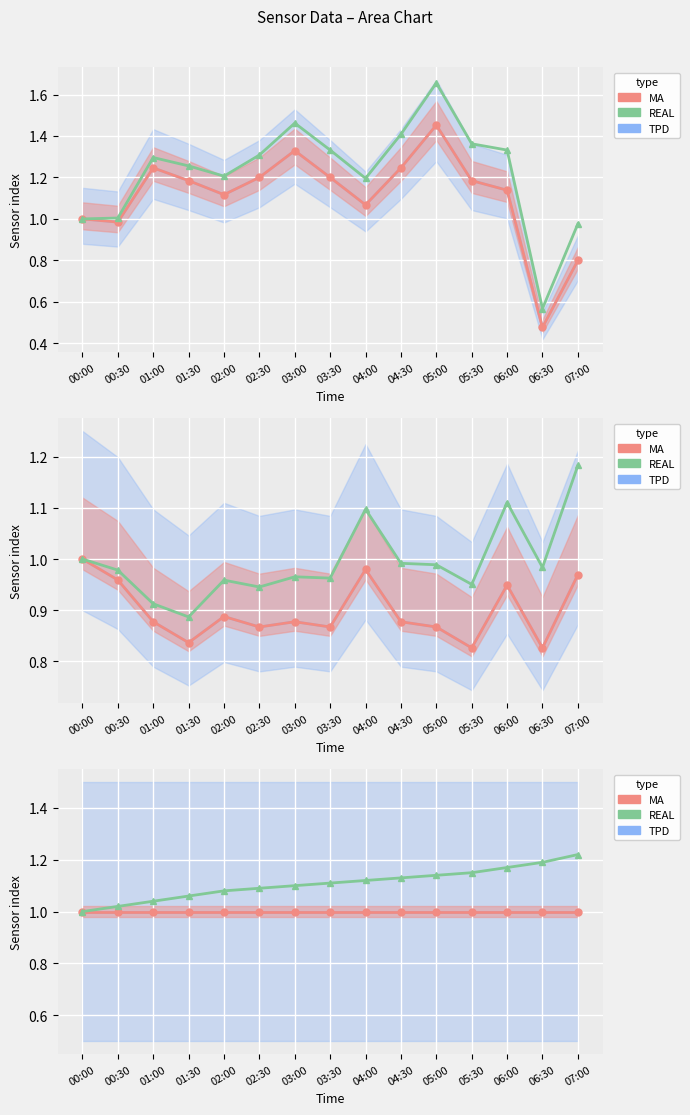

What is the average value of the TPD series?

1.0